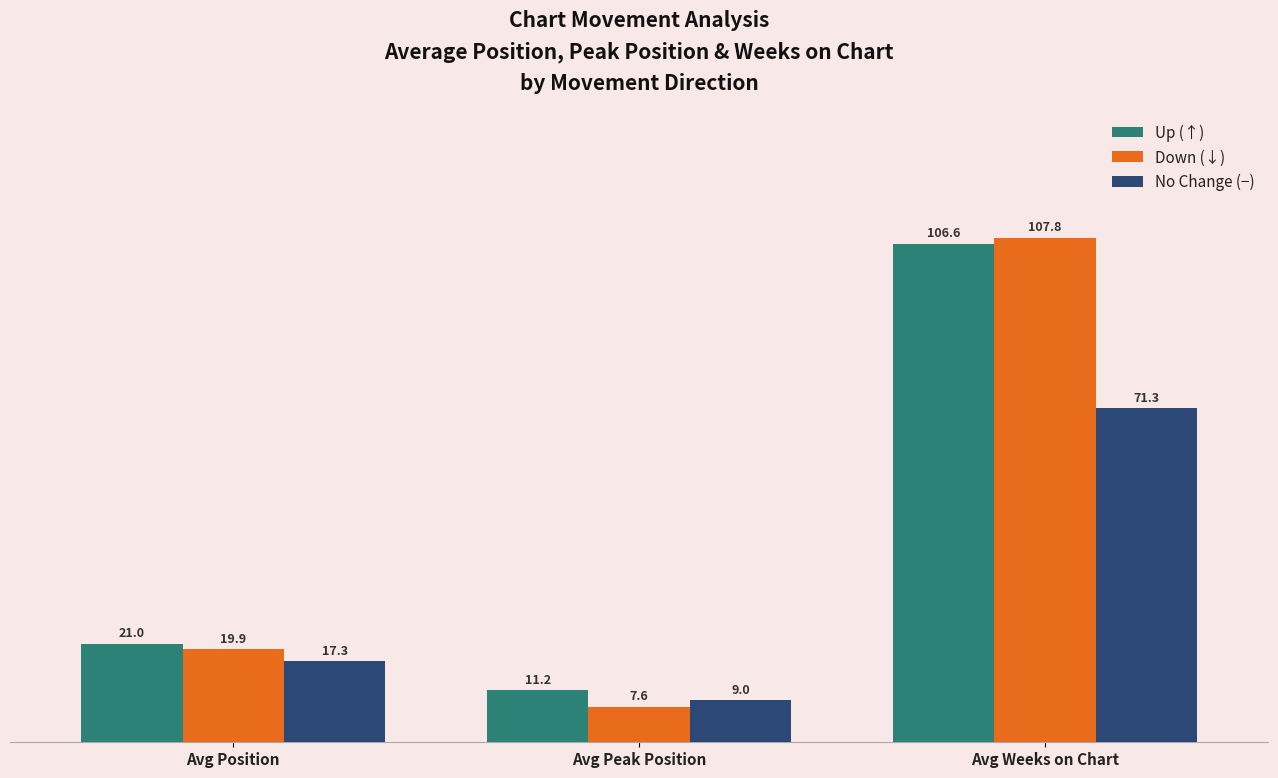

What is the label of the 1st bar from the right?

Avg Weeks on Chart